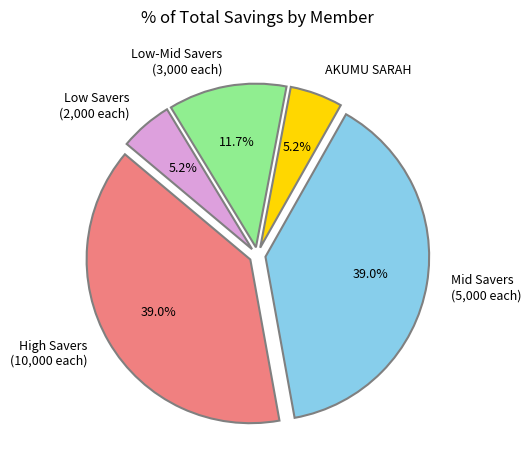

Does Low-Mid Savers (3,000 each) account for over 50% of the chart?

No